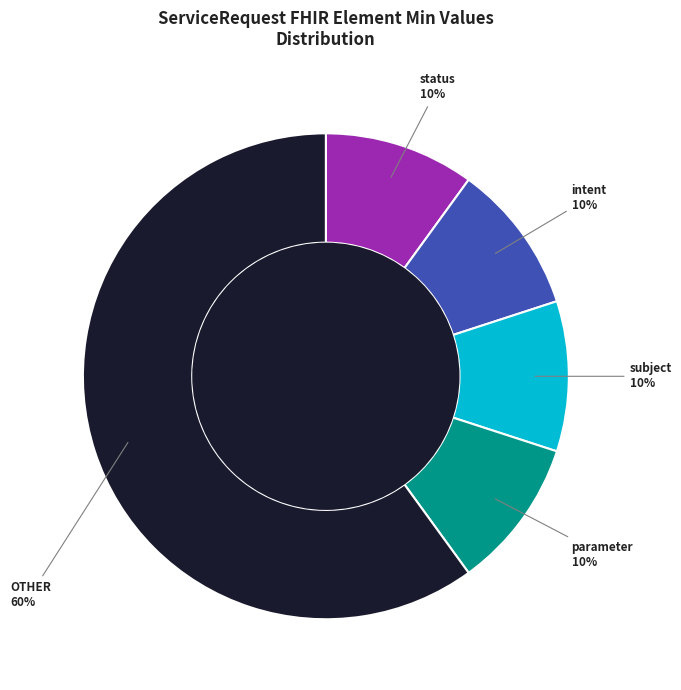

How many segments does this pie chart have?

15